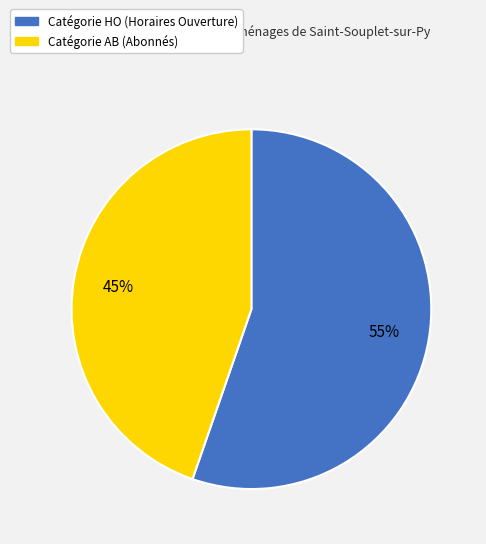

To the nearest percent, what is the average slice percentage?

50%